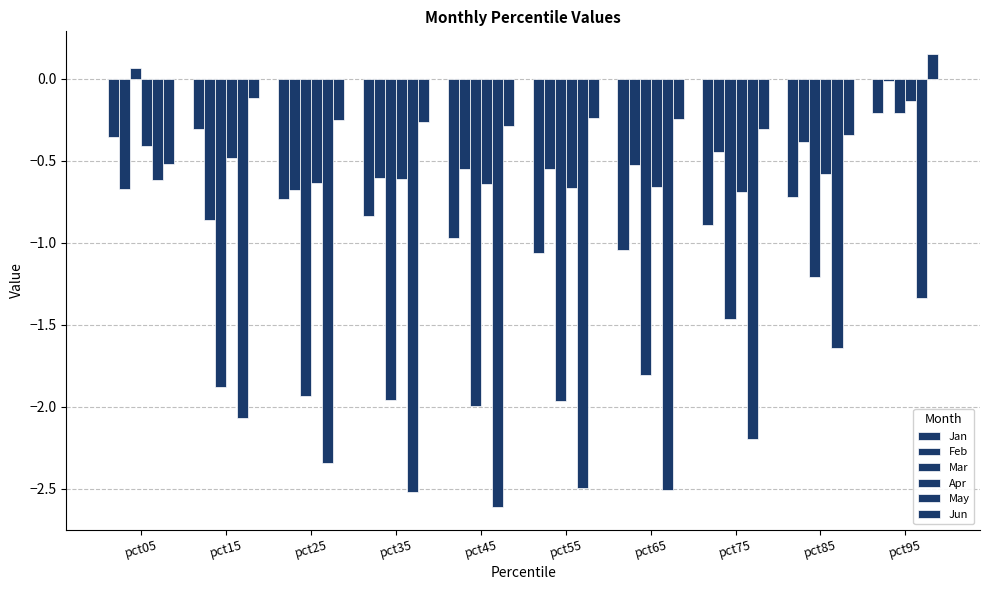

True or false: Apr has a value of -0.2 at pct45.

False